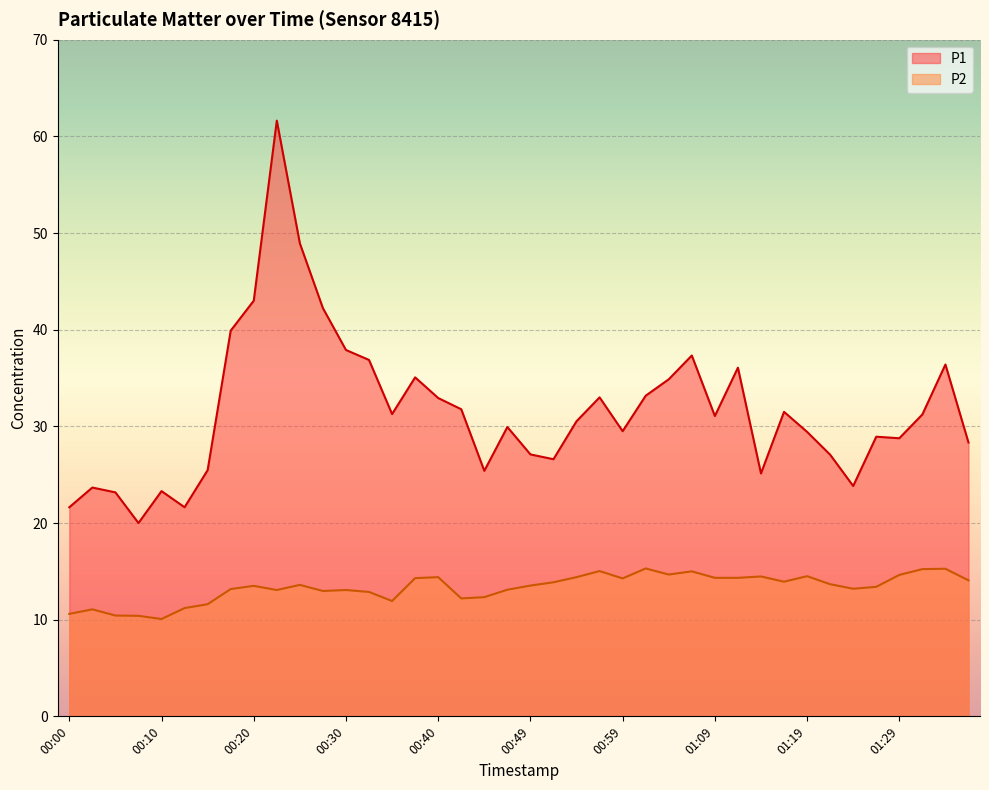

True or false: P1 and P2 cross at least once.

False